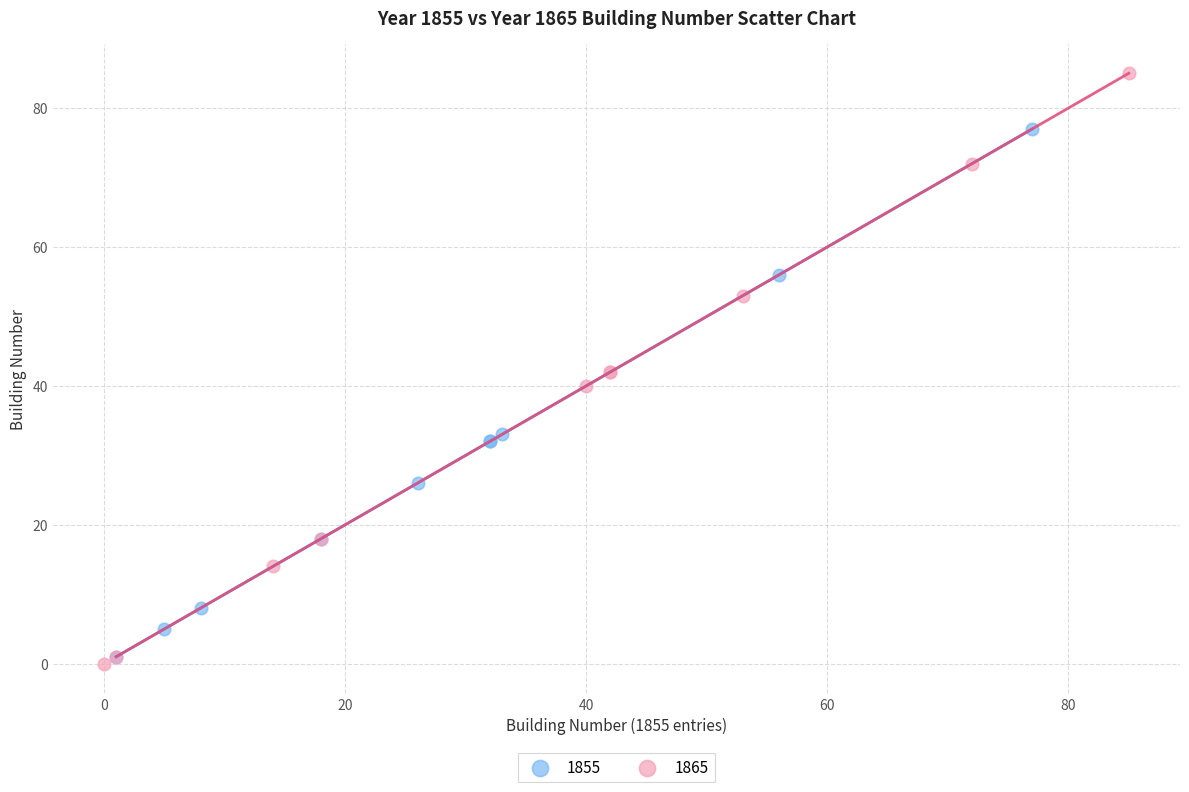

Which series contains the highest Y value?

1865